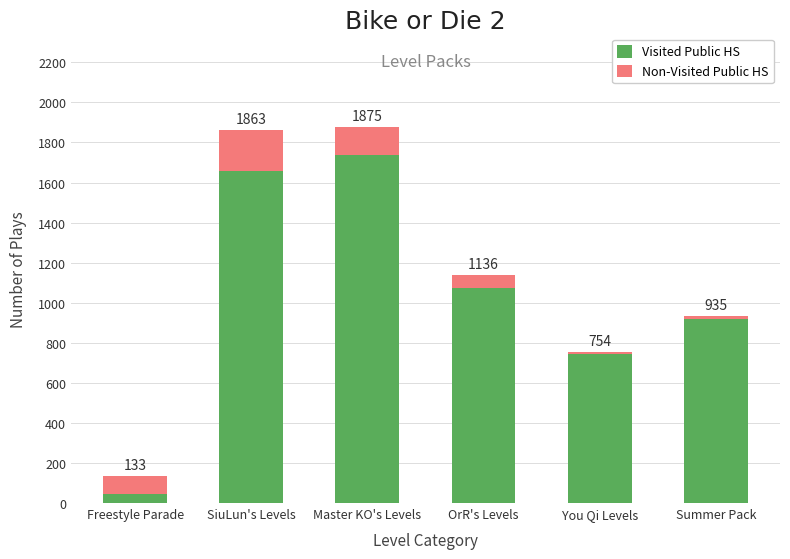

At which category is the sum across all series the highest?

Master KO's Levels